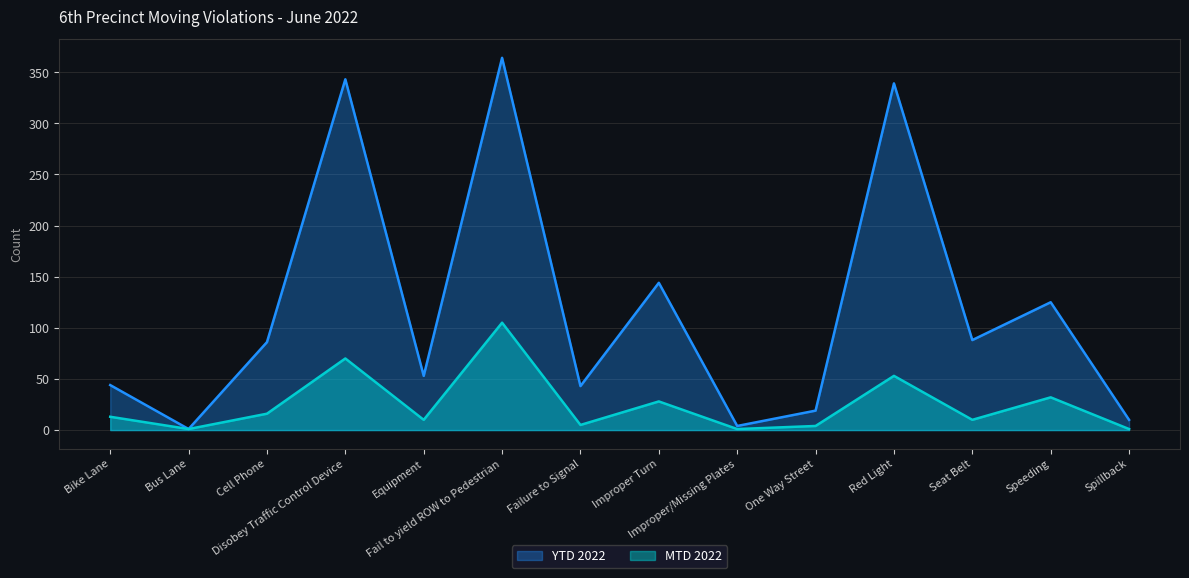

What position from the right is Bike Lane?

14